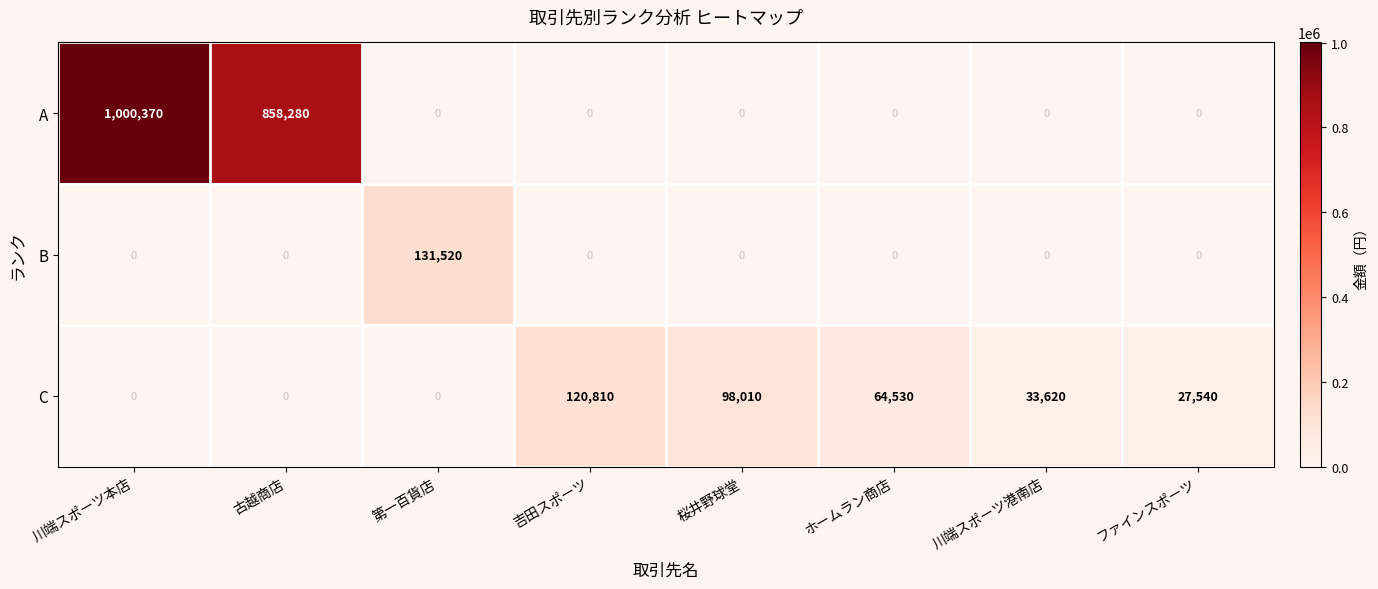

The value of B at 川端スポーツ本店 is 88765. True or false?

False